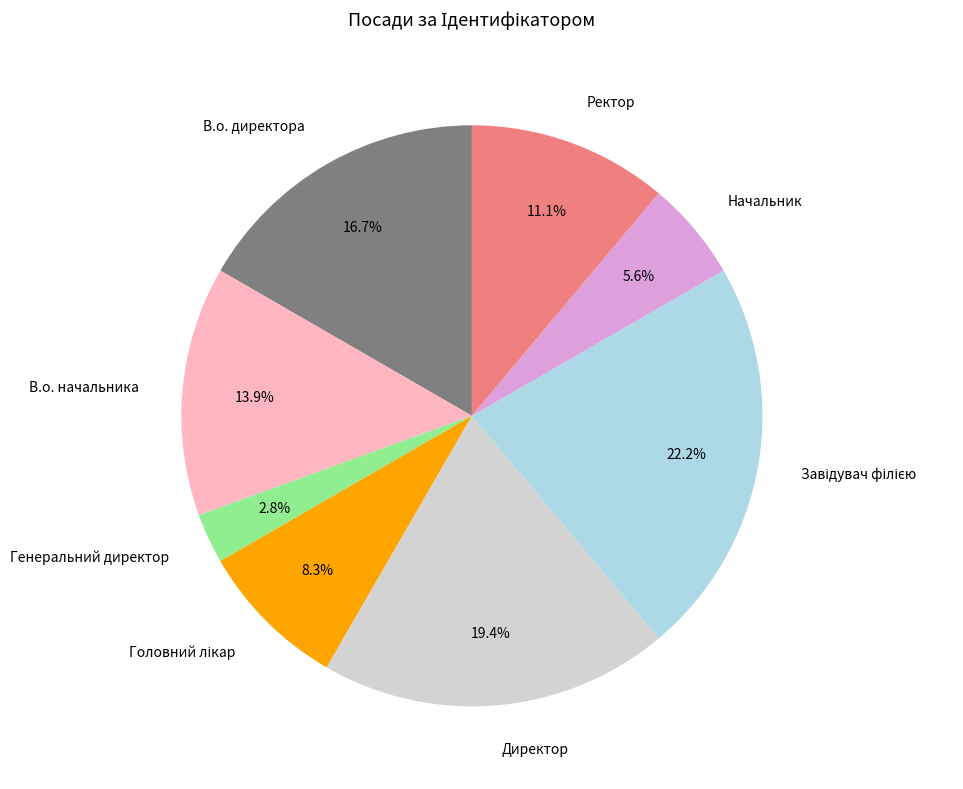

What is the total percentage of Генеральний директор and Ректор?

13.9%